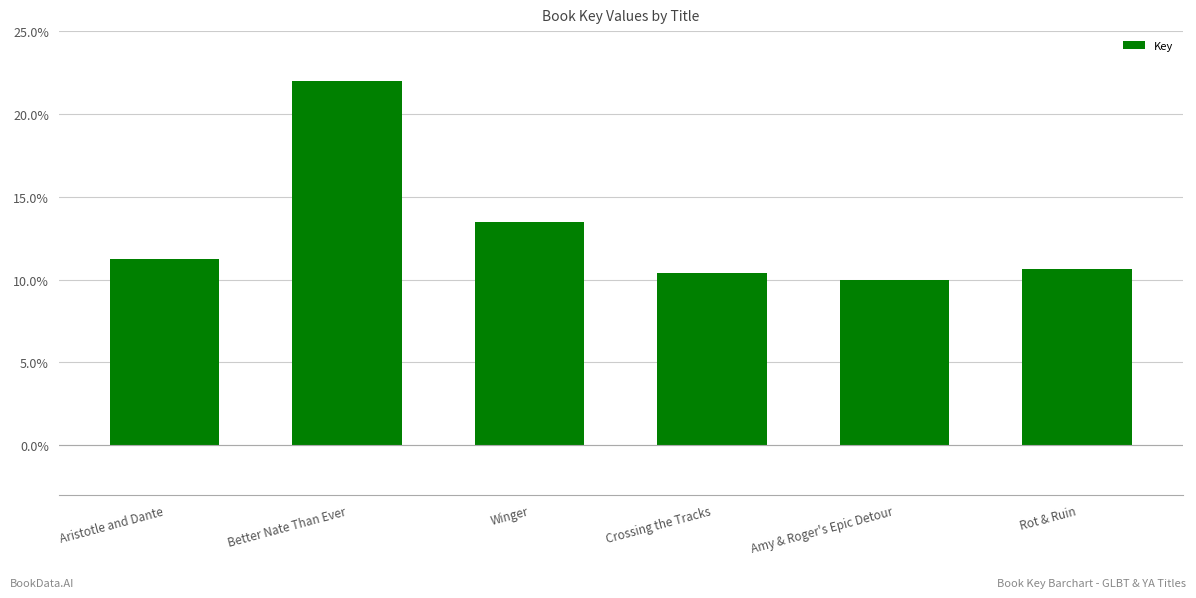

The chart shows a value of 15.3 at Better Nate Than Ever. True or false?

False